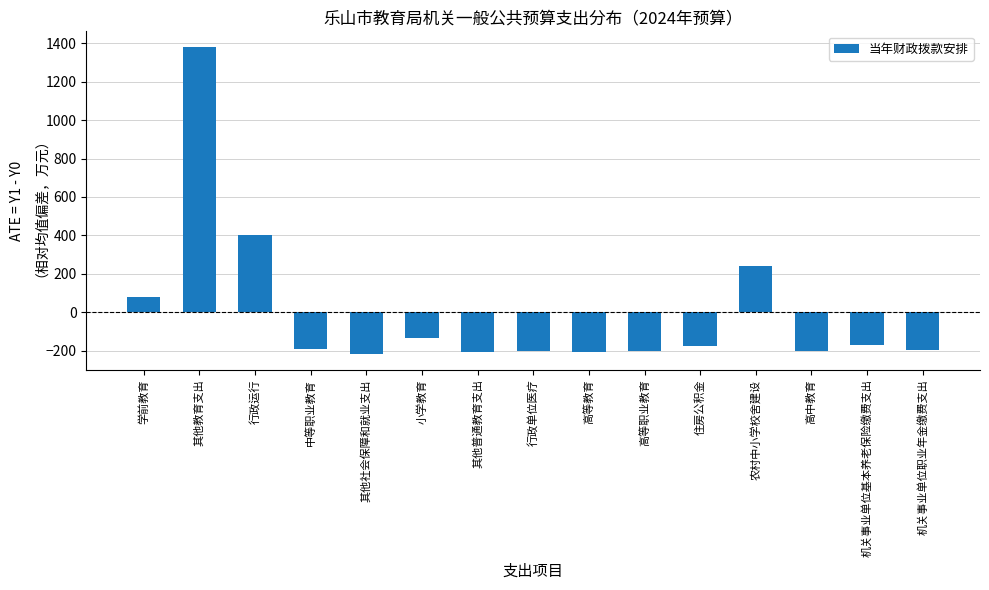

What is the sum of the values at 高等职业教育 and 农村中小学校舍建设?

40.0